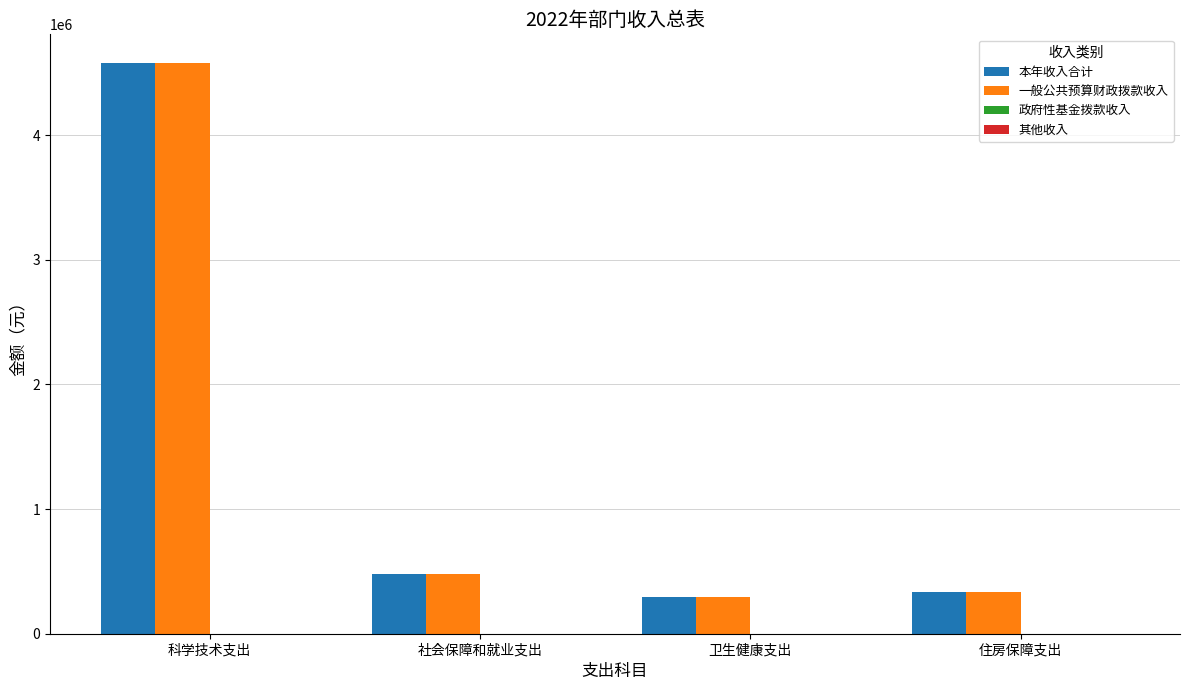

What position from the right is 住房保障支出?

1